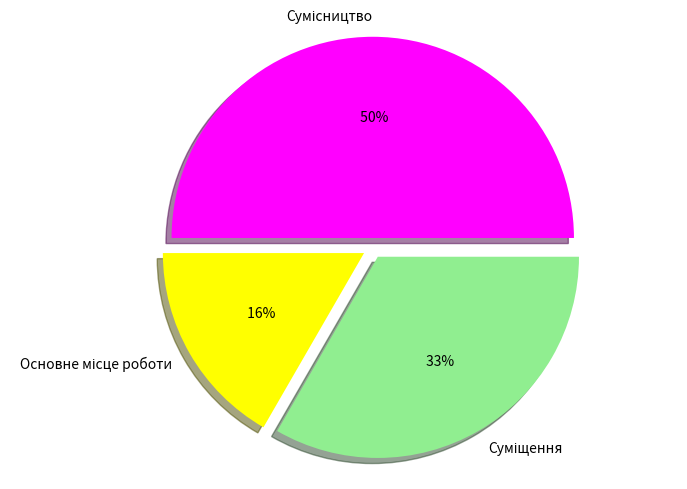

How many segments does this pie chart have?

3